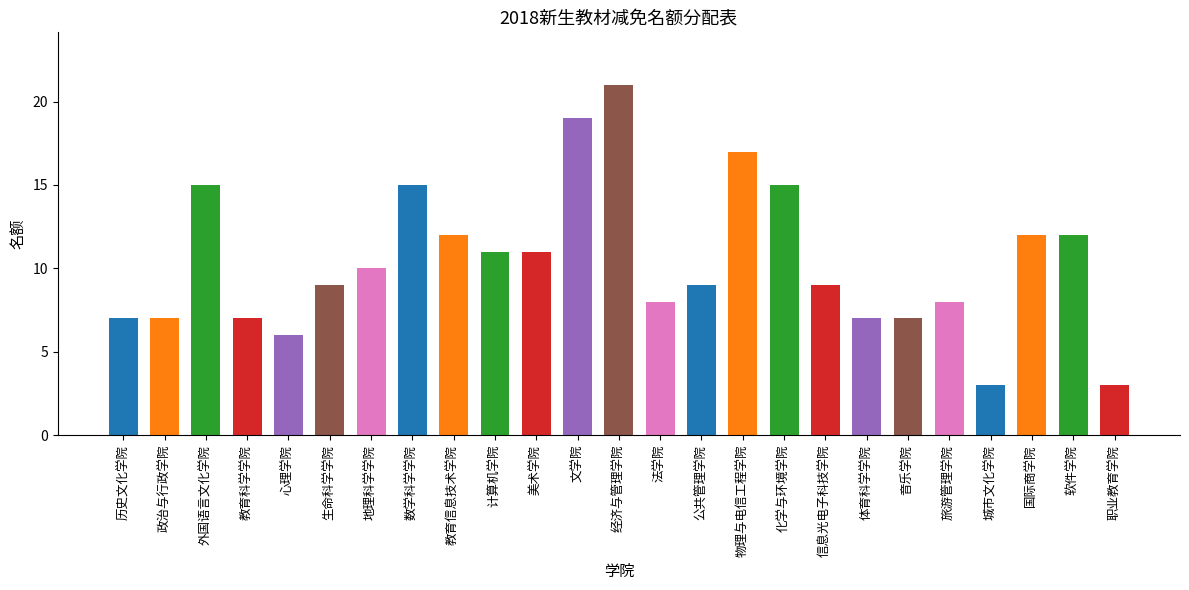

Which category has the highest value across all series?

经济与管理学院